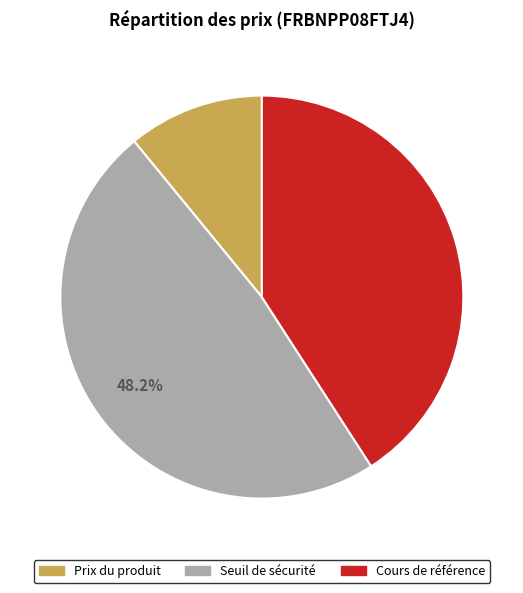

What is the ratio of the value at Cours de référence to the value at Seuil de sécurité?

0.8